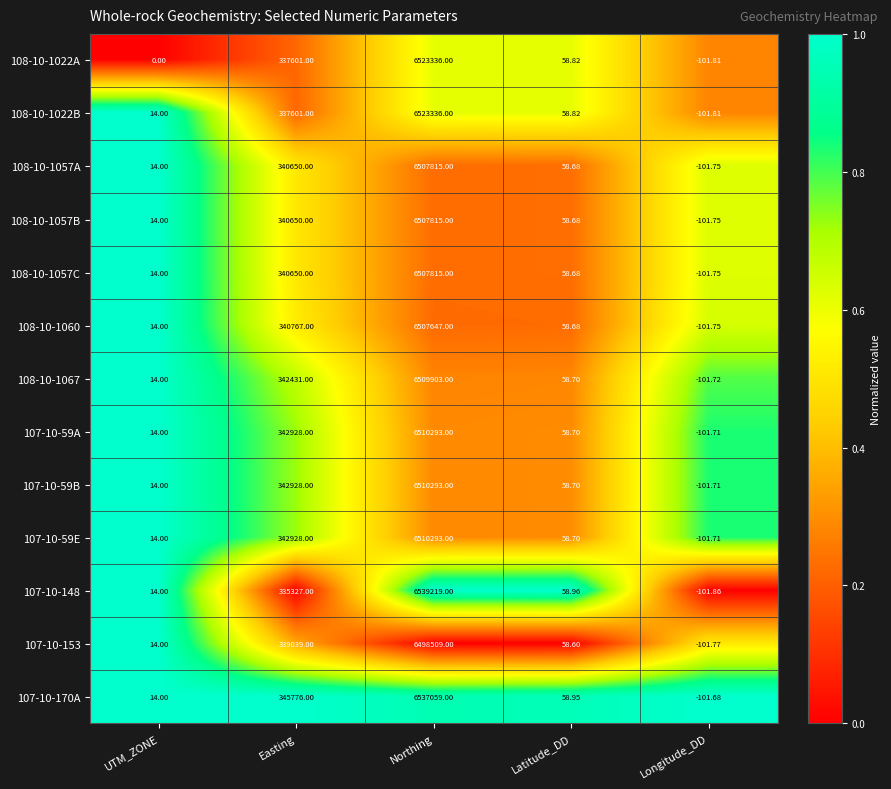

At which category is the sum across all series the highest?

Northing